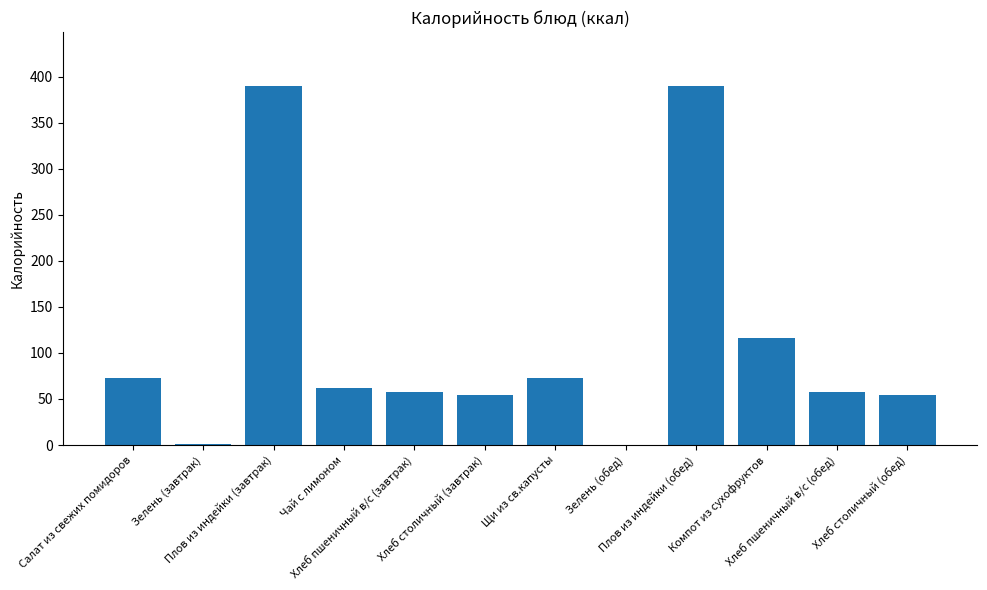

What is the sum of all values?

1328.8